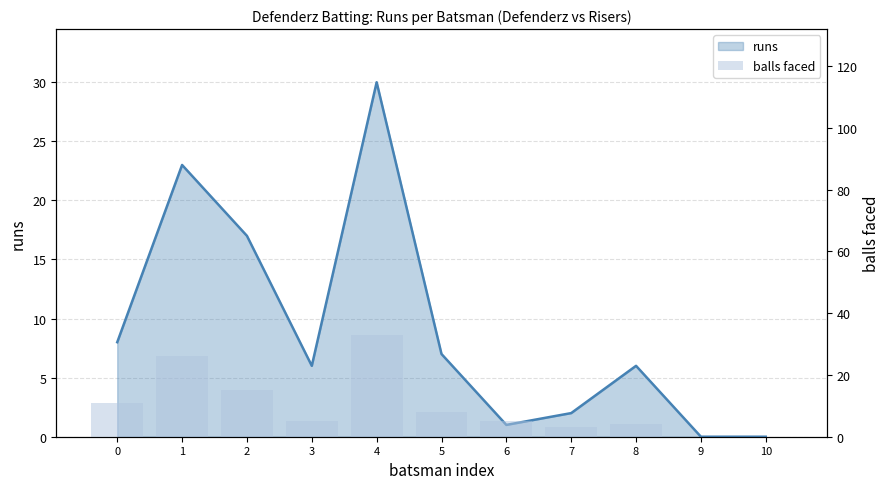

What is the total value across all series at 2?

32